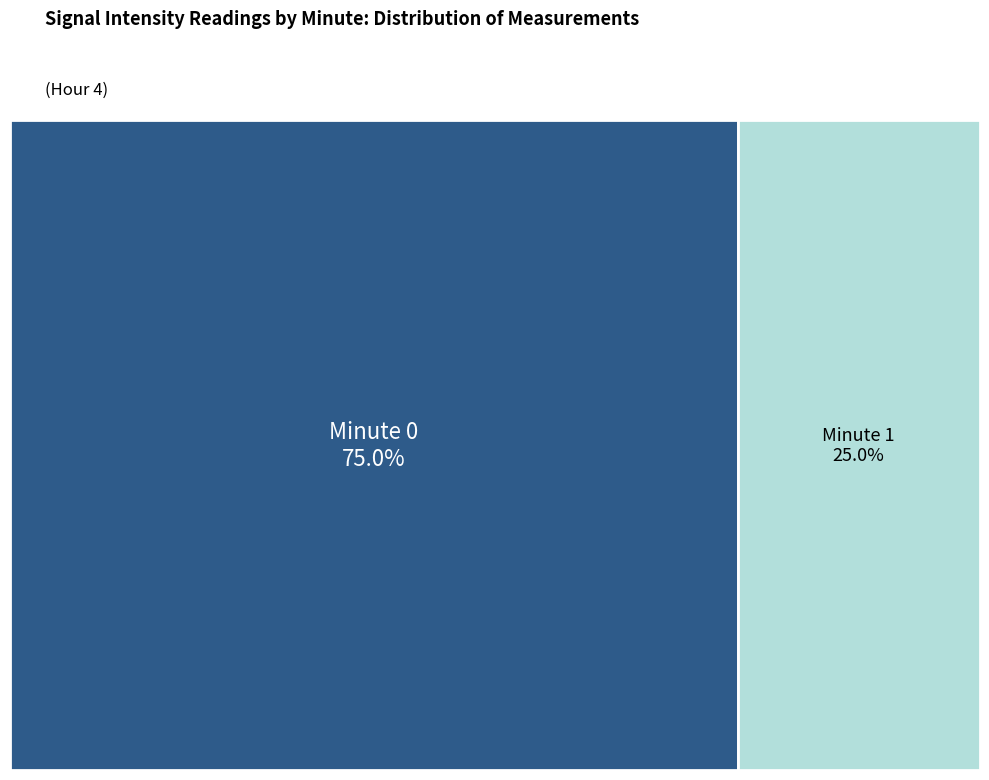

What is the smallest slice in the pie chart?

Minute 1